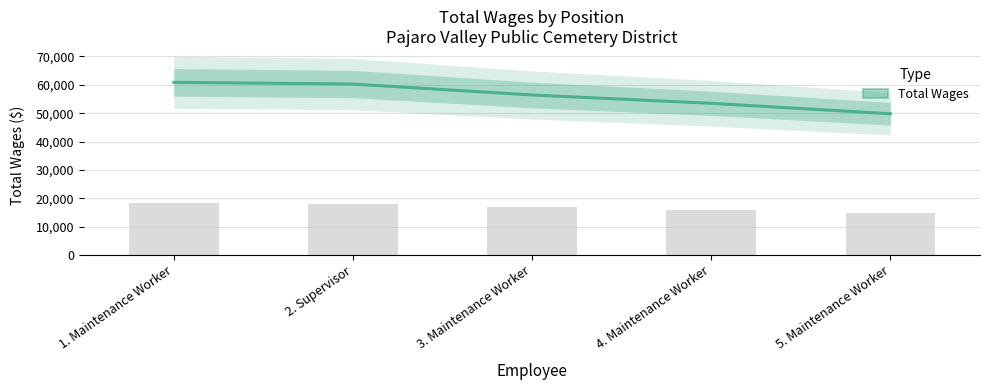

Reading left to right, transcribe all the data shown in this chart.

60900	60286	56434	53497	49814